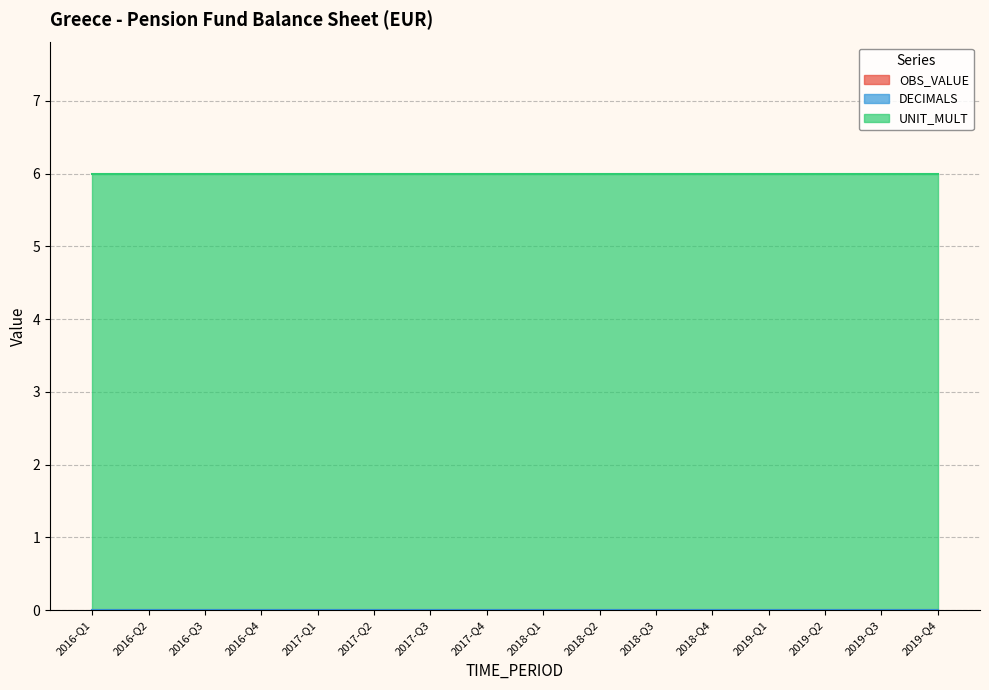

The value of UNIT_MULT at 2019-Q3 is 9. True or false?

False